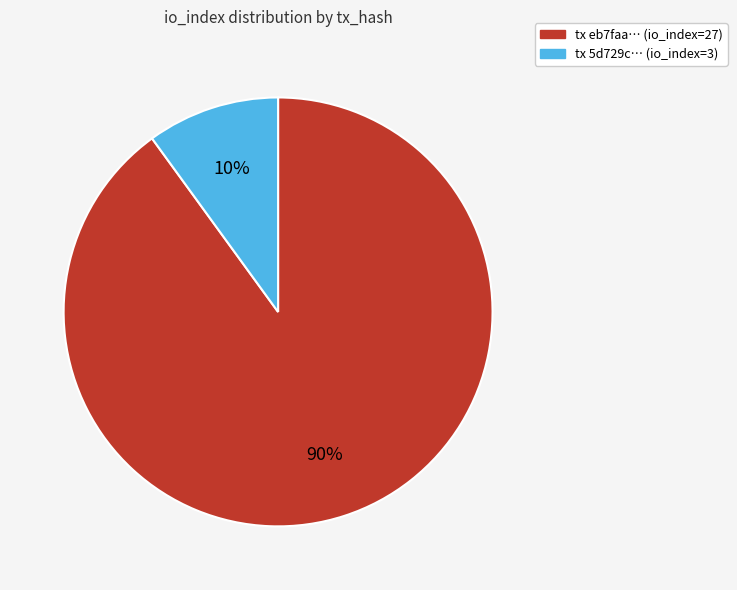

To the nearest percent, what is the average slice percentage?

50%